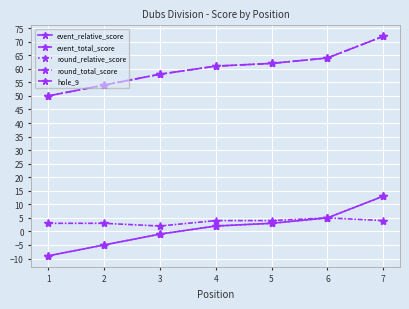

Does the chart have visible grid lines?

Yes